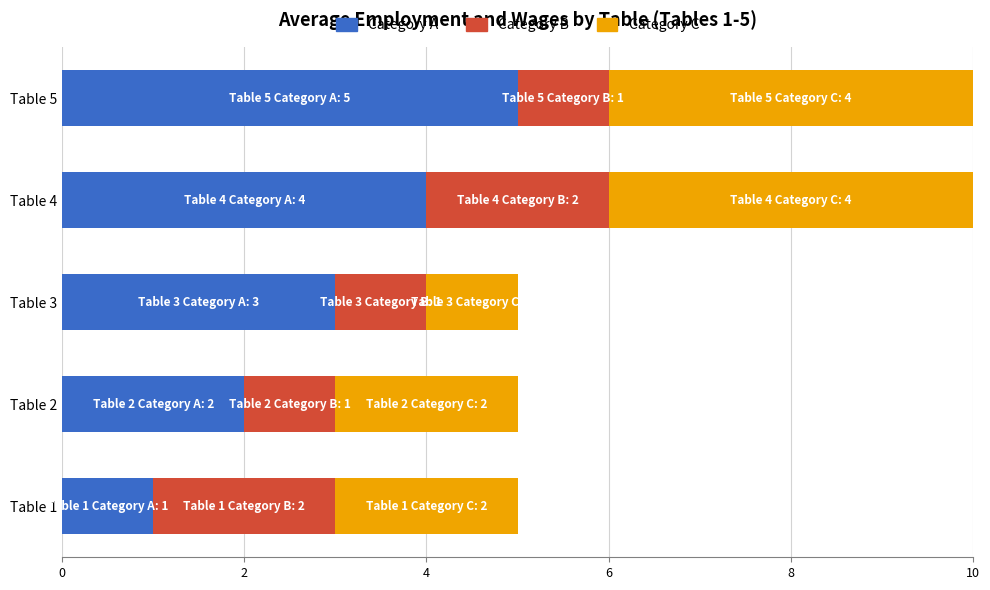

List the labels in order of Category A value, smallest first.

Table 1, Table 2, Table 3, Table 4, Table 5